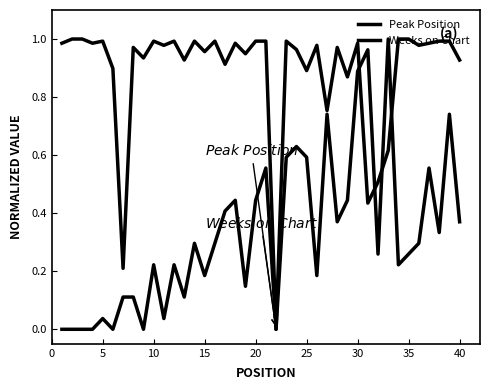

What is the difference between the maximum and minimum values in the Weeks on Chart series?

1.0